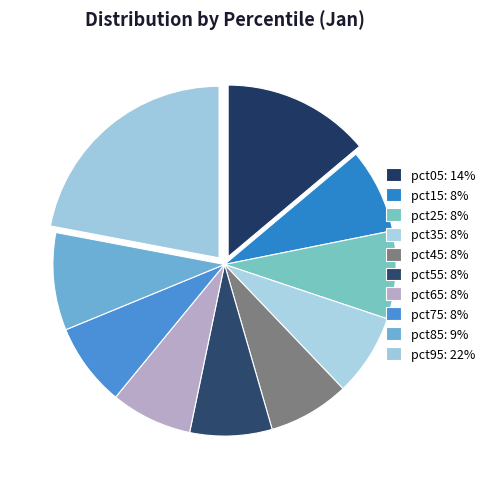

How many slices are in this pie chart?

10